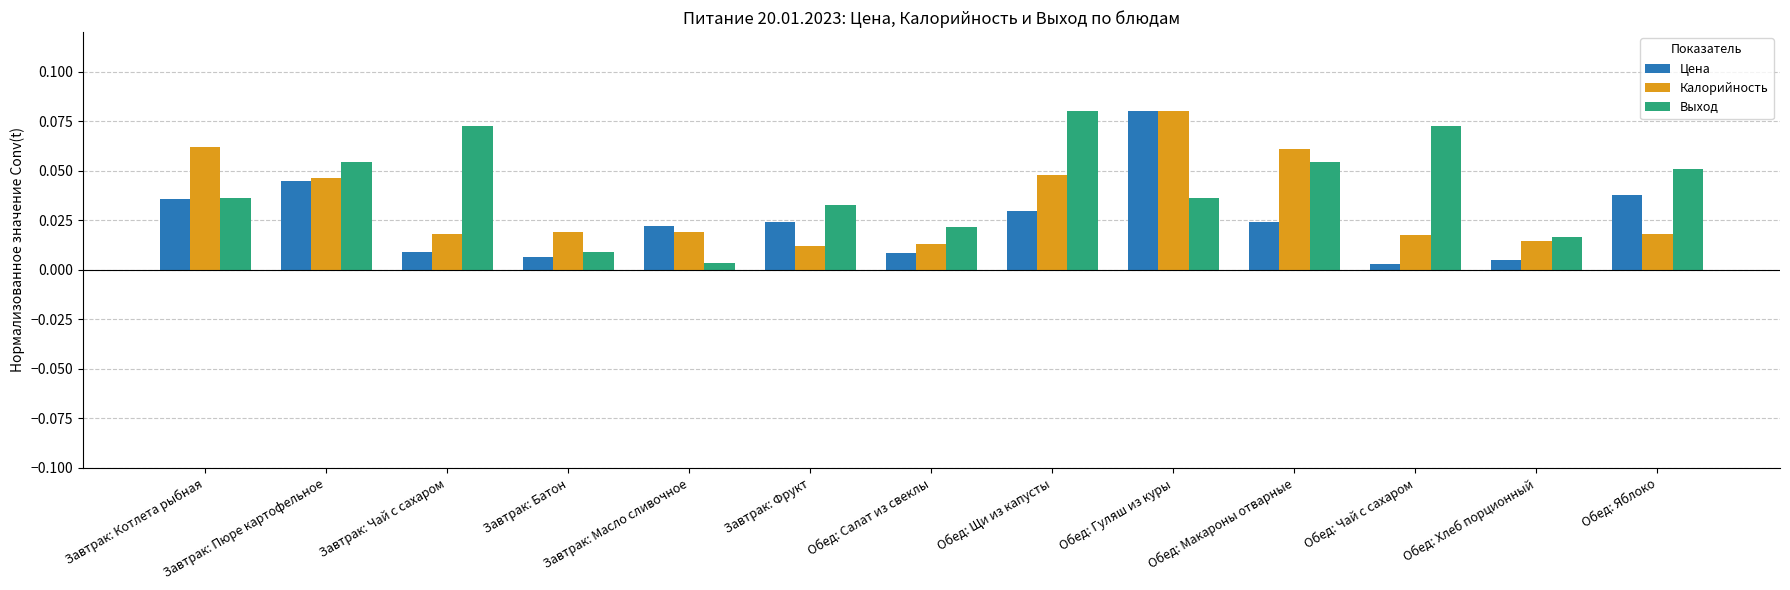

Count the Калорийность values in the range 0 to 1.

13